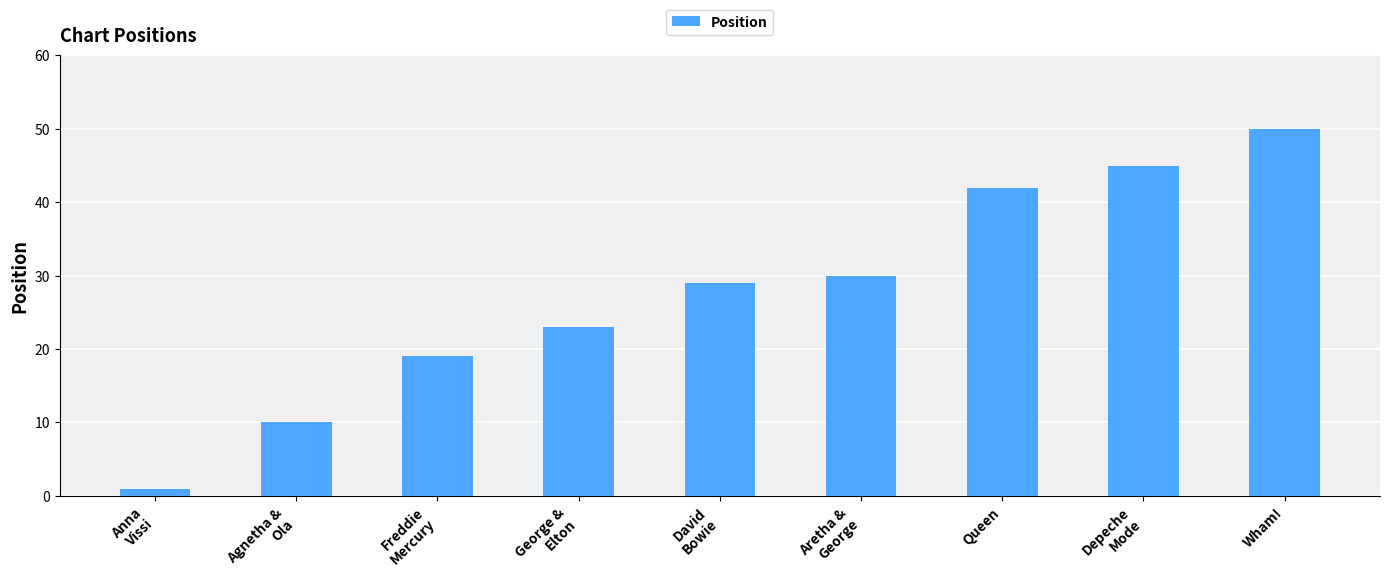

What is the change in value from Freddie
Mercury to George &
Elton?

+4